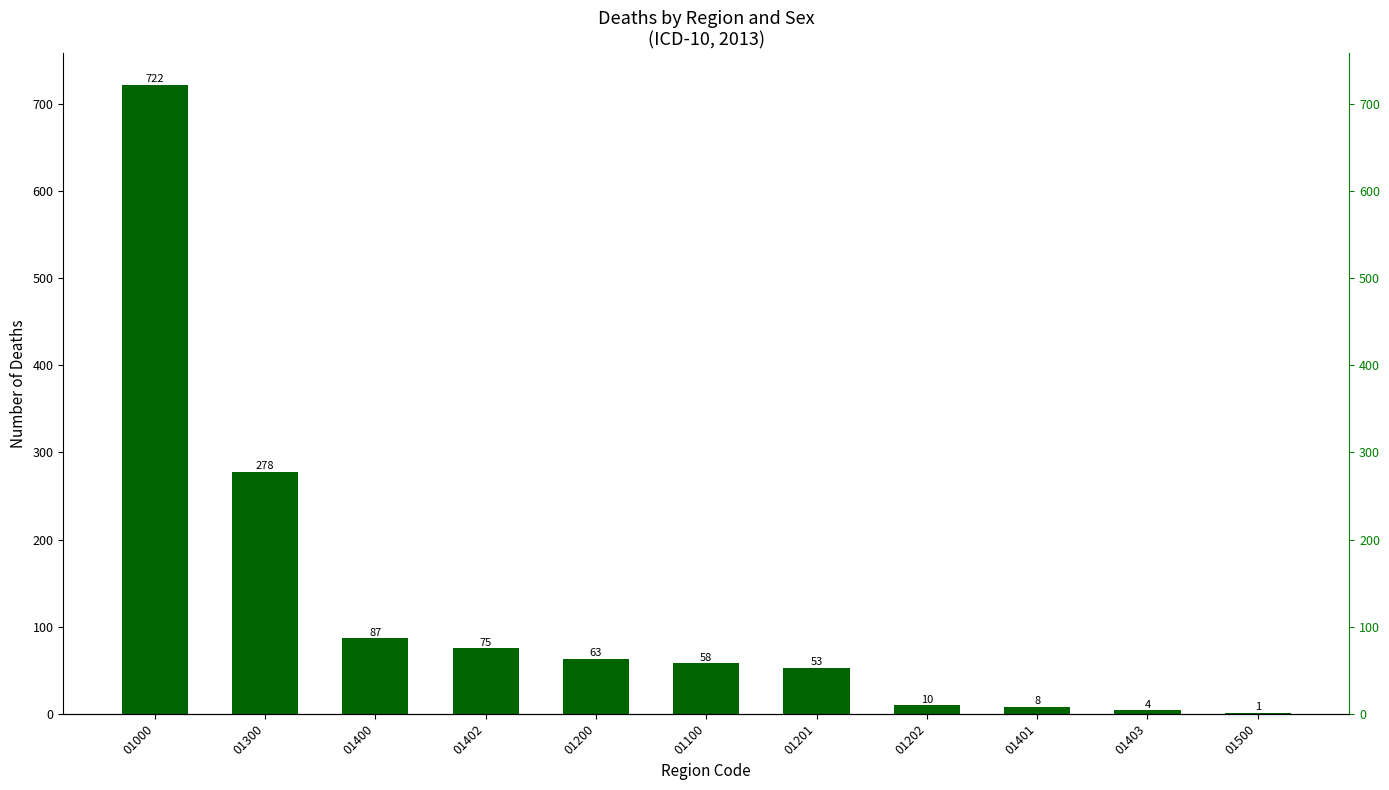

Is it true that the value at 01401 is 8?

True